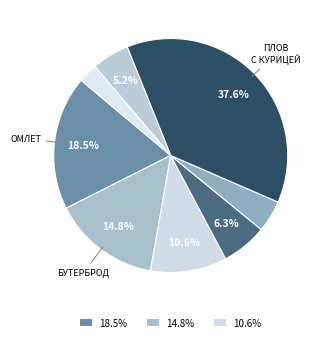

To the nearest percent, what is the average slice percentage?

13%